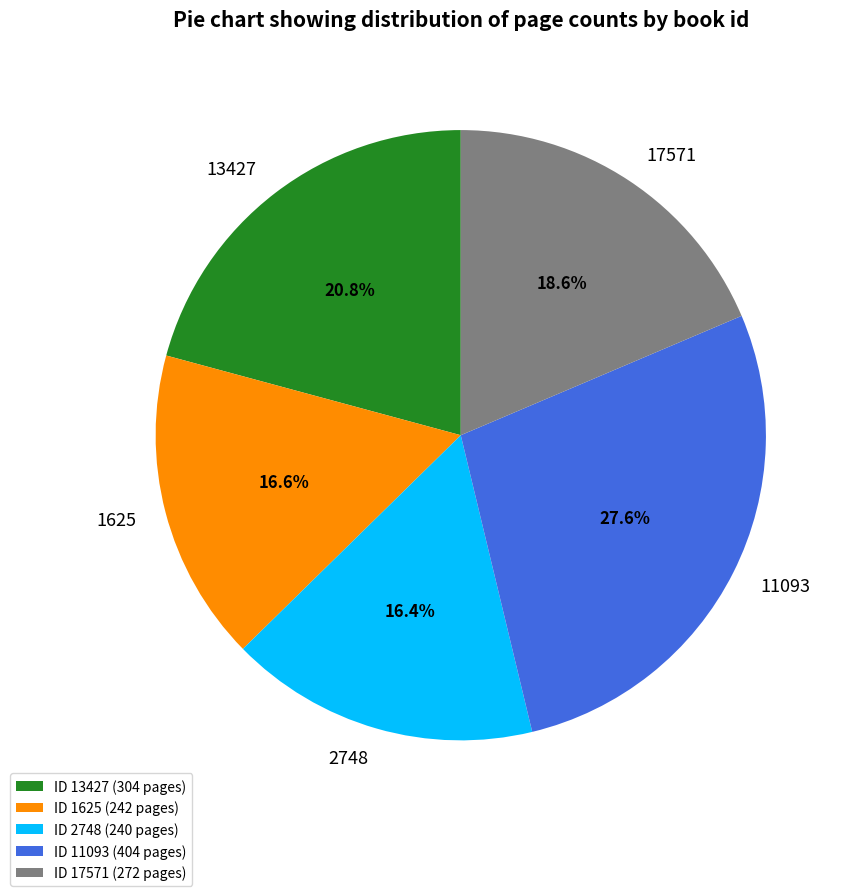

Which has a higher value, 13427 or 11093?

11093